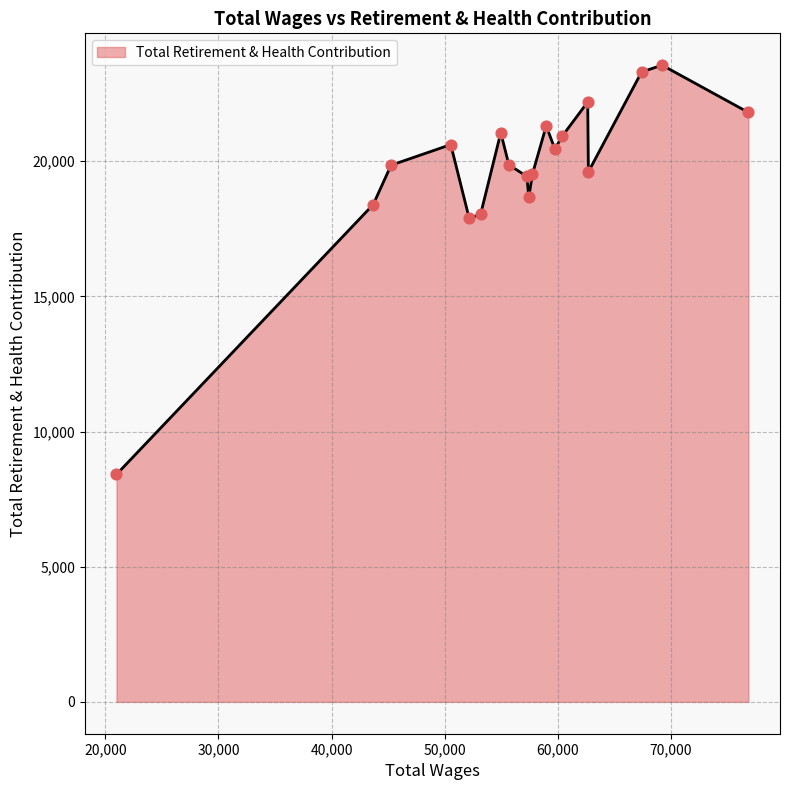

What is the difference between the maximum and minimum values?

15138